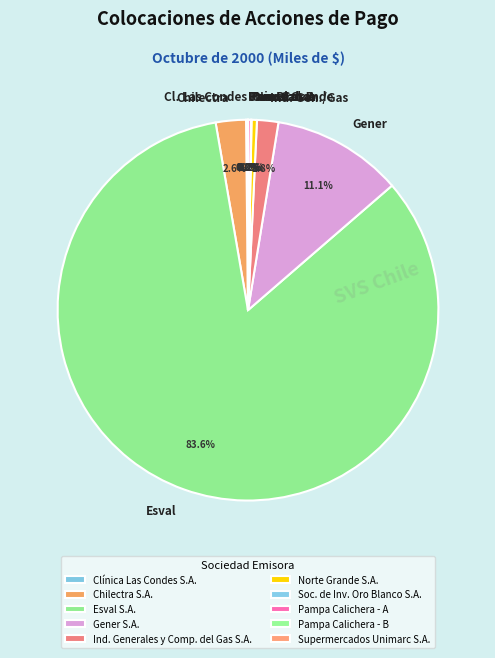

Which category has the biggest portion of the pie?

Esval S.A.